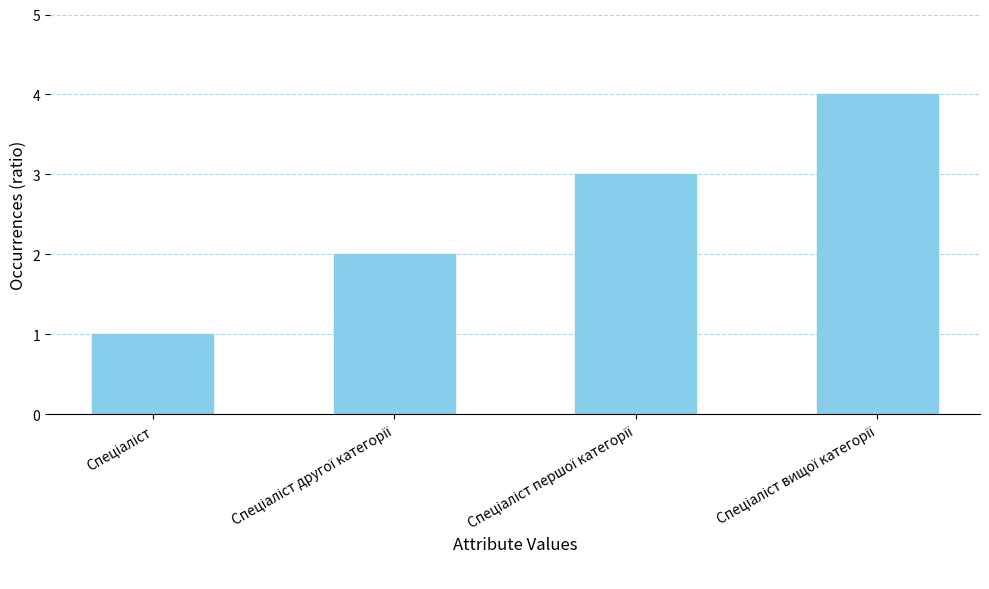

What is the difference between the maximum and minimum values?

3